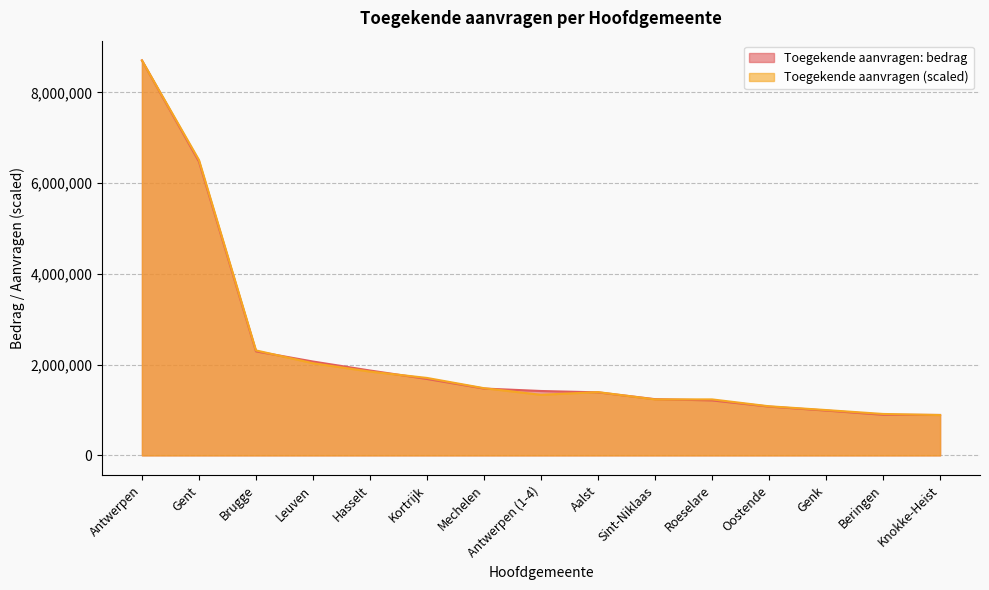

What is the value of the Toegekende aanvragen: bedrag point at the 9th from the left?

1389000.0